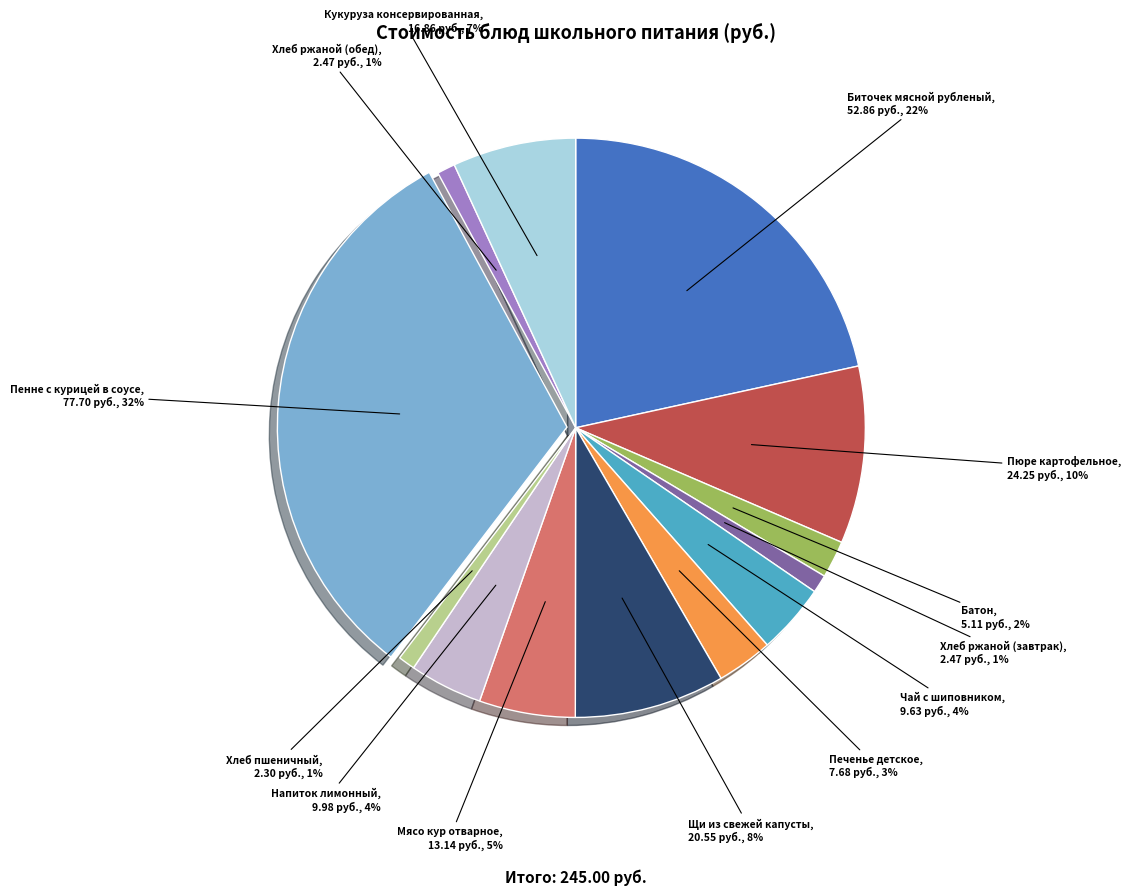

To the nearest percent, what portion does Биточек мясной рубленый represent?

22%